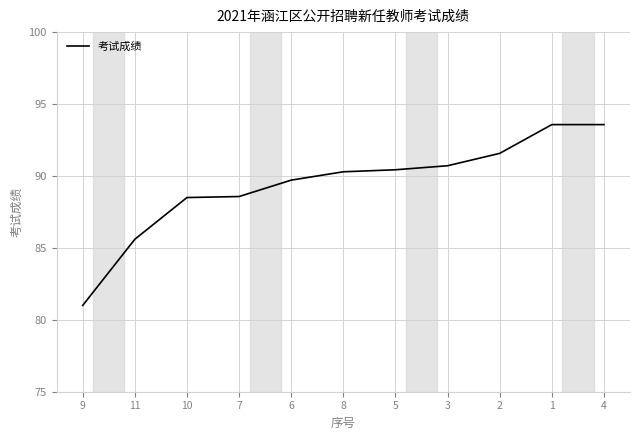

At which label does the data first exceed 90?

8